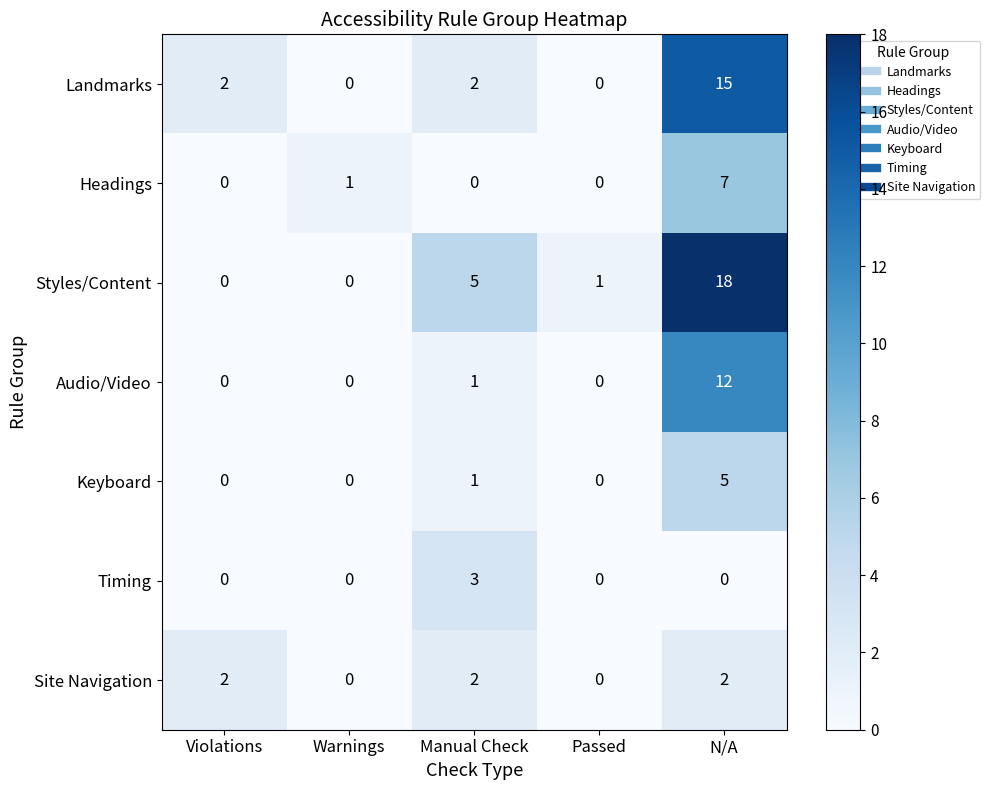

Rank the series by their maximum value, from highest to lowest.

Styles/Content, Landmarks, Audio/Video, Headings, Keyboard, Timing, Site Navigation